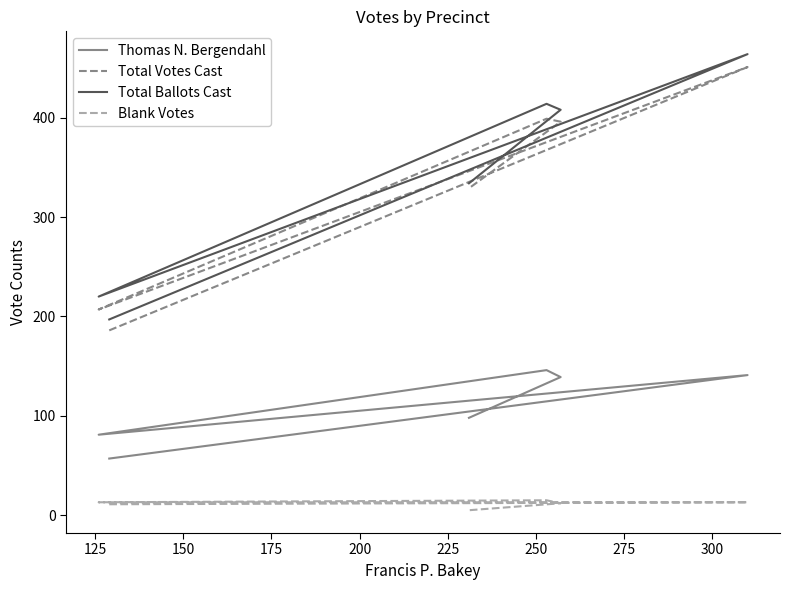

What is the approximate value of Total Votes Cast at 225, to the nearest 50?

350